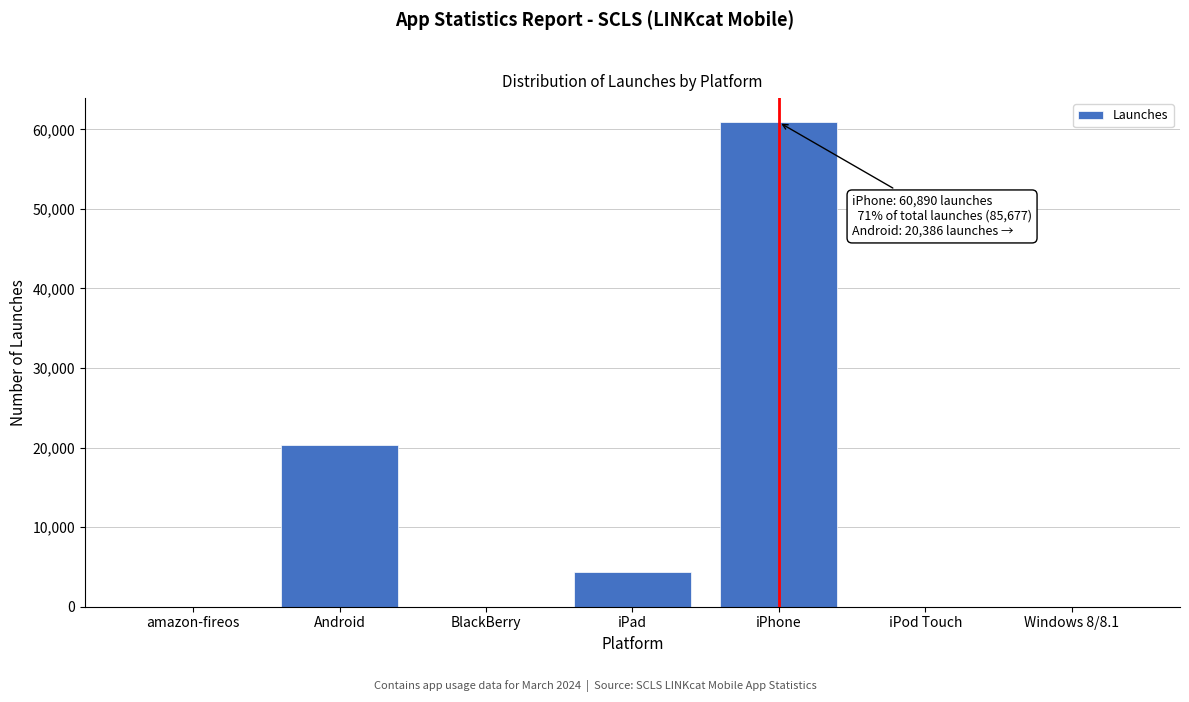

Which has a higher value, iPad or BlackBerry?

iPad